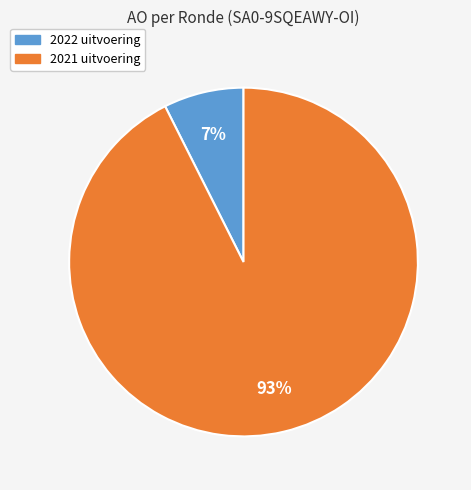

Do 2021 uitvoering and 2022 uitvoering together represent more than half of the pie?

Yes